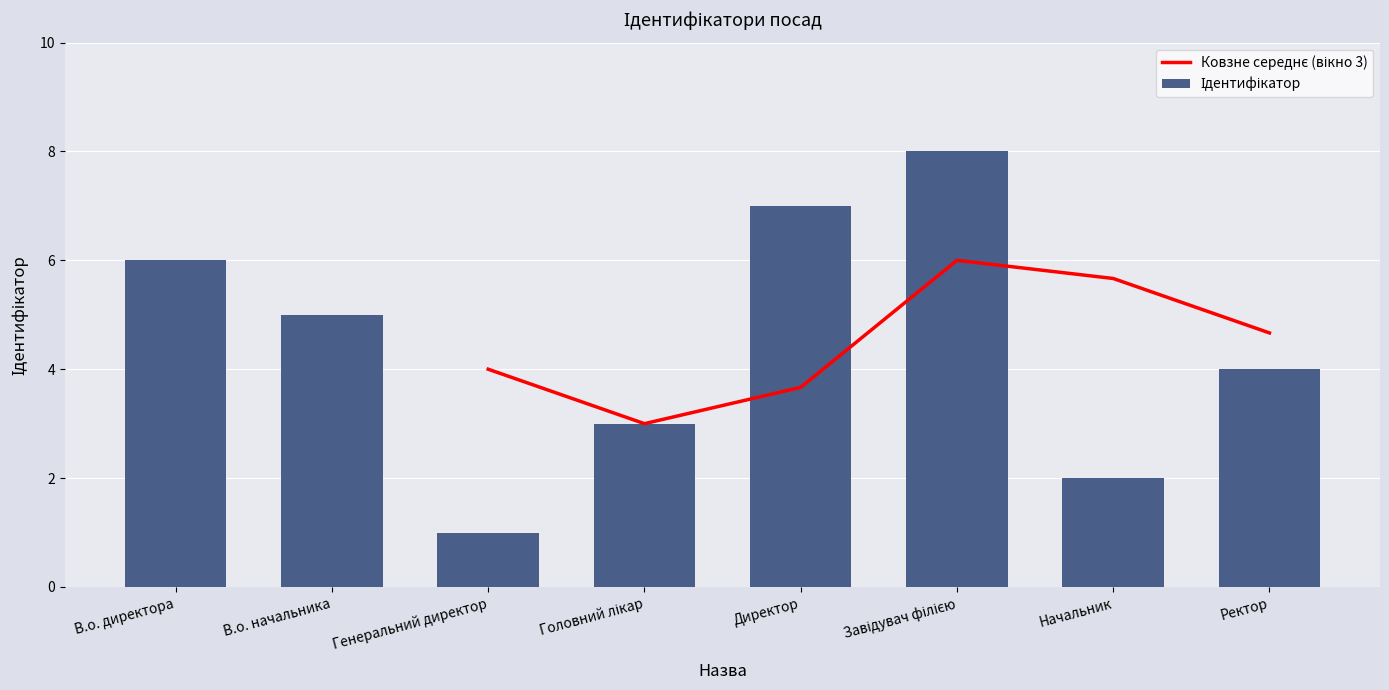

How many data points are above 5?

3